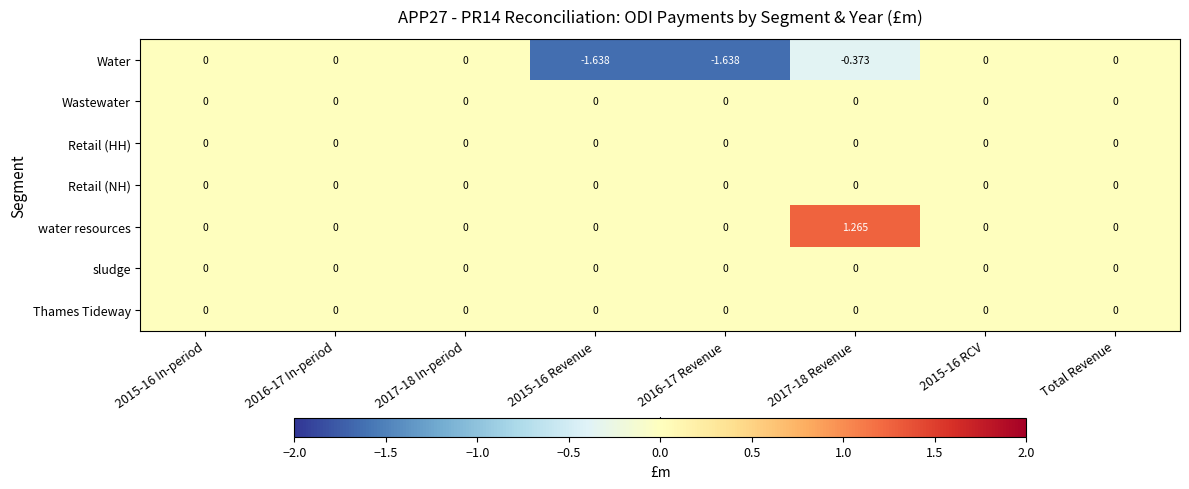

Which series has the largest total across all categories?

water resources